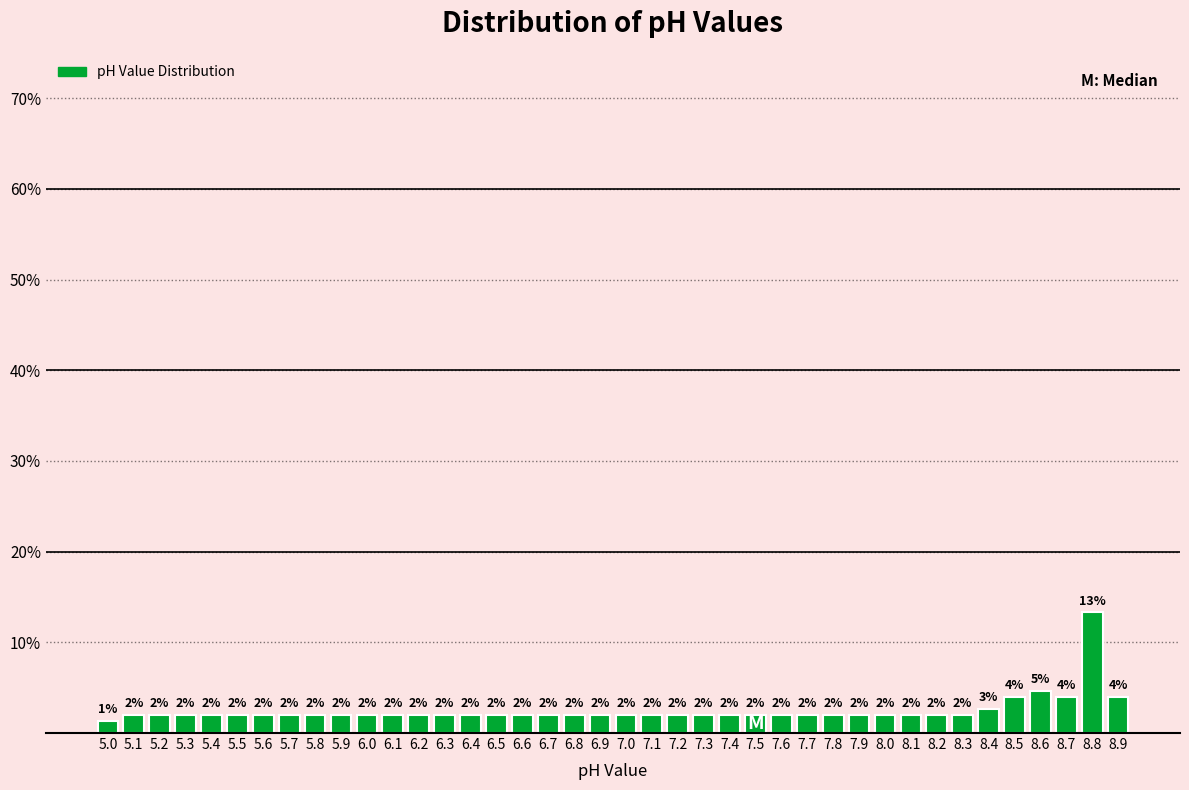

Which range on the x-axis has the tallest bar?

8.75 to 8.85